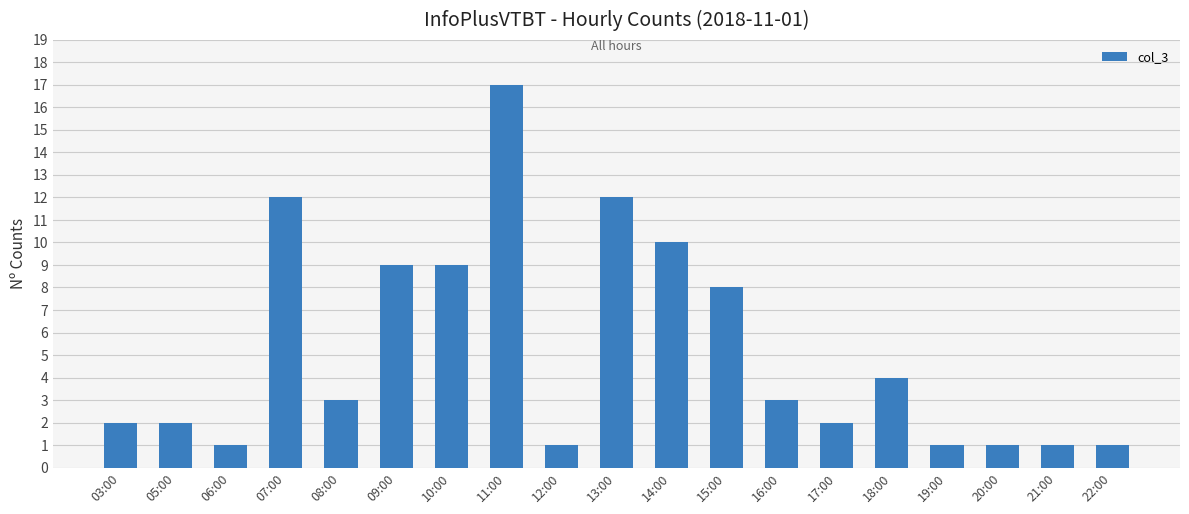

Reading left to right, list all the values displayed in this chart.

03:00=2	05:00=2	06:00=1	07:00=12	08:00=3	09:00=9	10:00=9	11:00=17	12:00=1	13:00=12	14:00=10	15:00=8	16:00=3	17:00=2	18:00=4	19:00=1	20:00=1	21:00=1	22:00=1